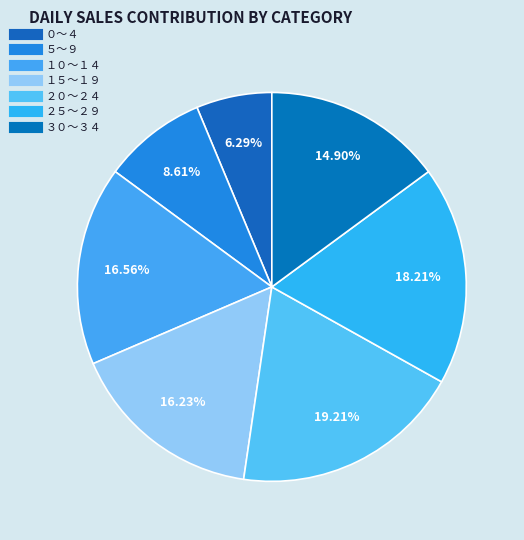

Count the number of slices in the pie.

7